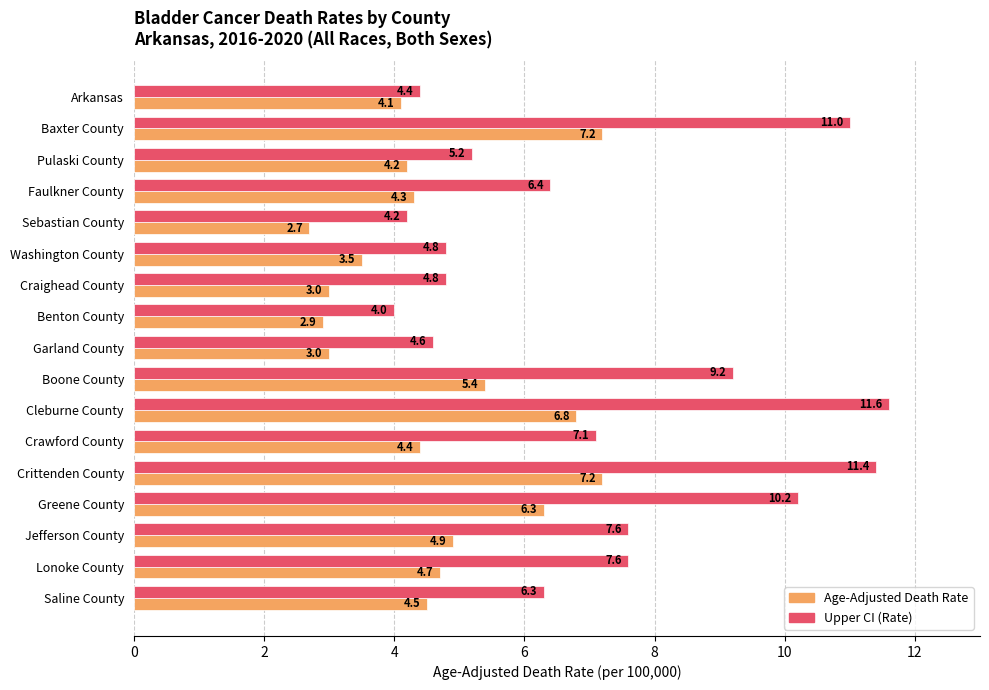

Read the Upper CI (Rate) value at Sebastian County.

4.2